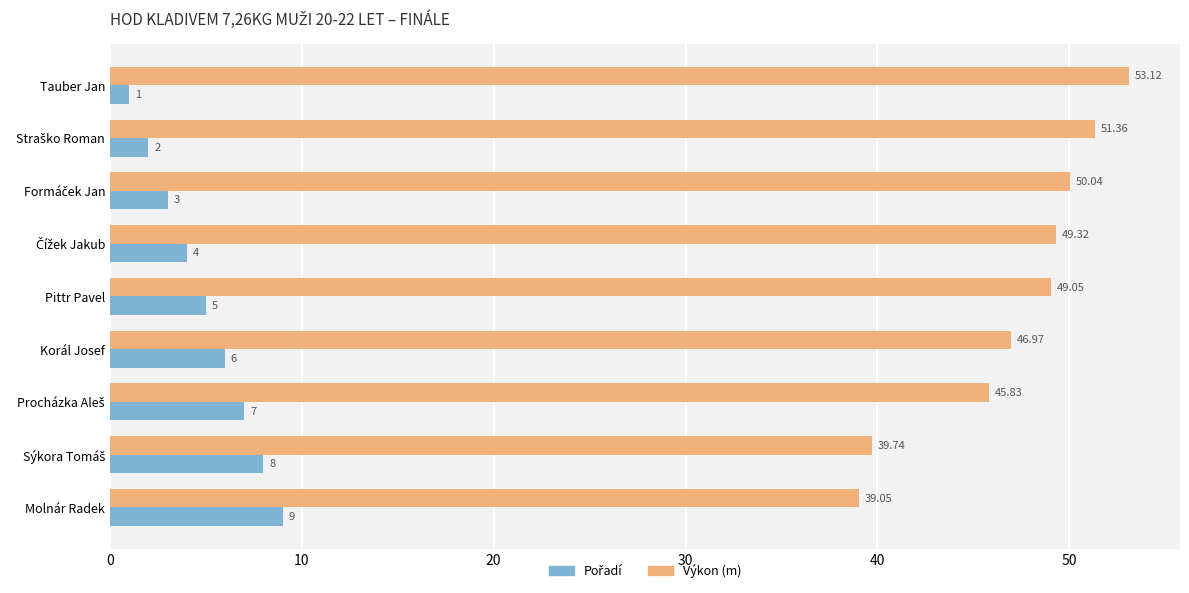

How many series are shown in this chart?

2